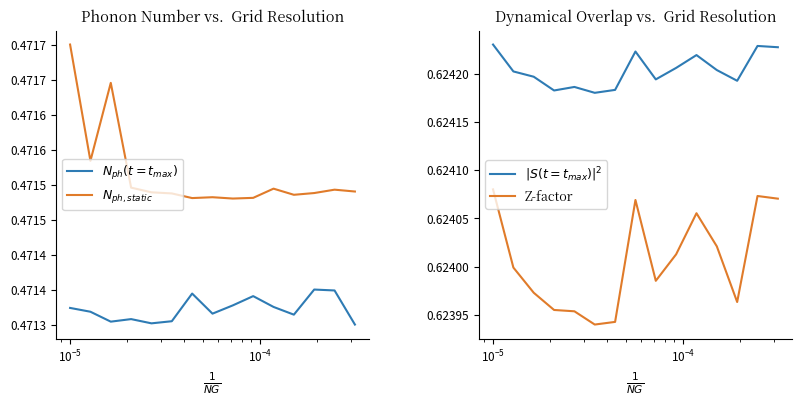

True or false: $|S(t = t_{max})|^2$ and $N_{ph}(t = t_{max})$ intersect in this chart.

False